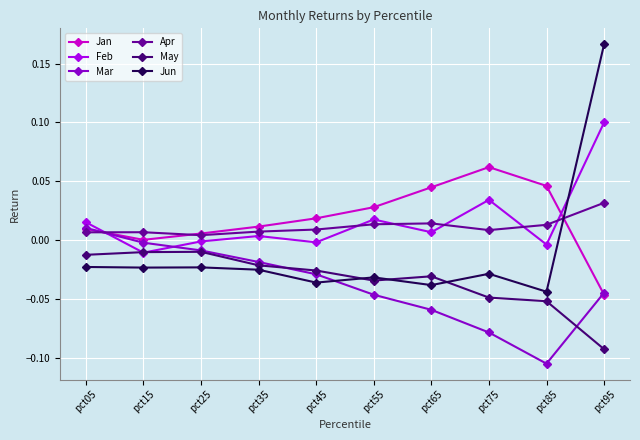

Which series has the largest range (max minus min)?

Jun